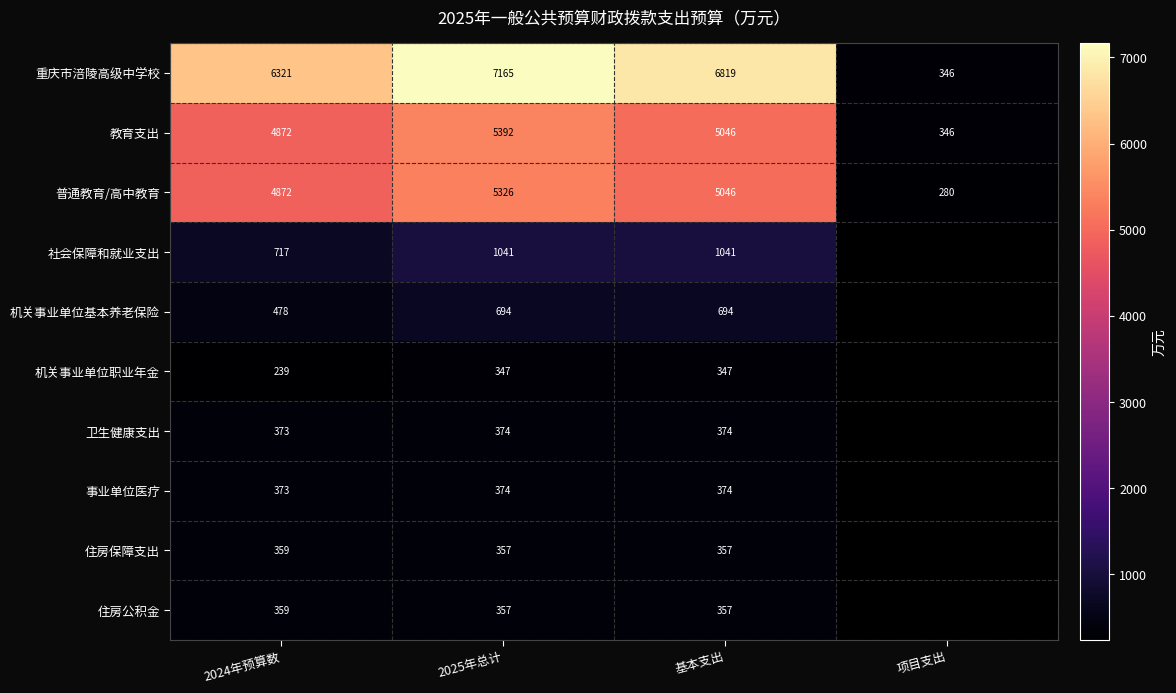

Between 2024年预算数 and 2025年总计, which series saw the biggest shift?

重庆市涪陵高级中学校